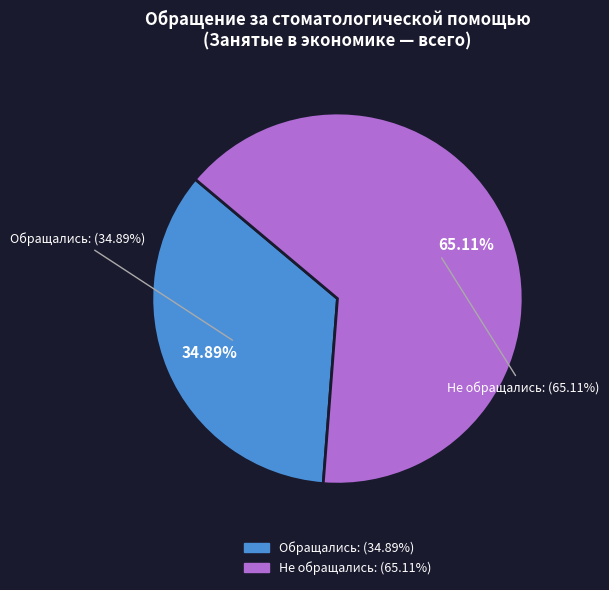

The не обращавшиеся за стоматологической помощью slice represents 65% of the pie. True or false?

True